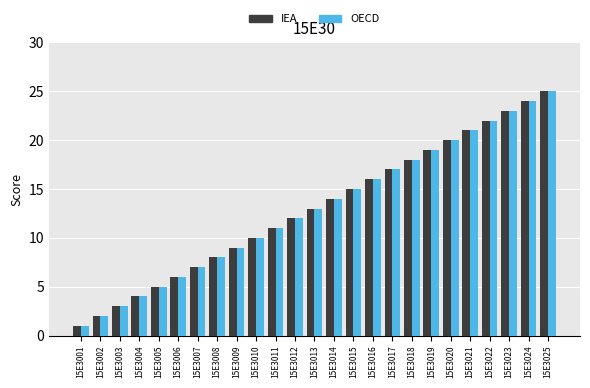

Which category has the lowest value in the OECD series?

15E3001